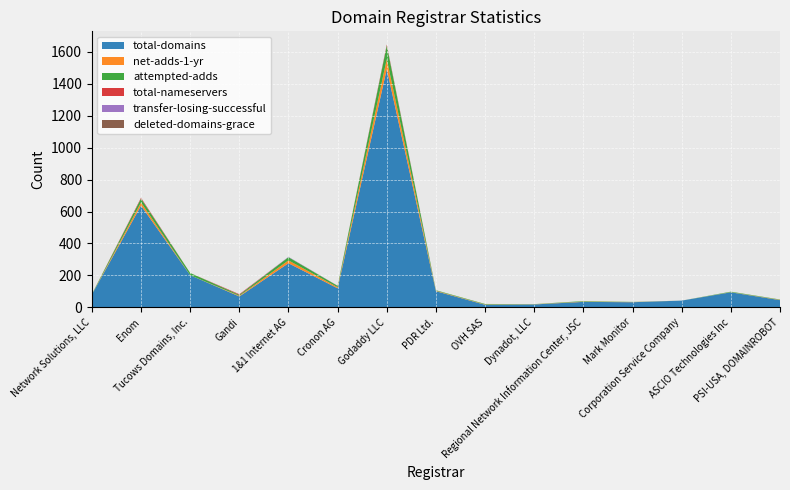

Reading left to right, what are all the values shown in this chart?

total-domains: 80	637	201	68	276	119	1492	101	16	18	34	32	42	94	45
net-adds-1-yr: 0	20	0	4	18	7	63	3	2	1	2	1	0	1	2
attempted-adds: 2	24	14	6	20	8	84	3	3	1	3	1	0	3	2
total-nameservers: 0	5	0	4	0	0	6	0	0	0	0	0	0	0	0
transfer-losing-successful: 0	0	0	0	2	0	0	0	0	0	0	0	0	0	0
deleted-domains-grace: 0	0	0	0	0	1	1	0	0	0	0	0	0	0	0